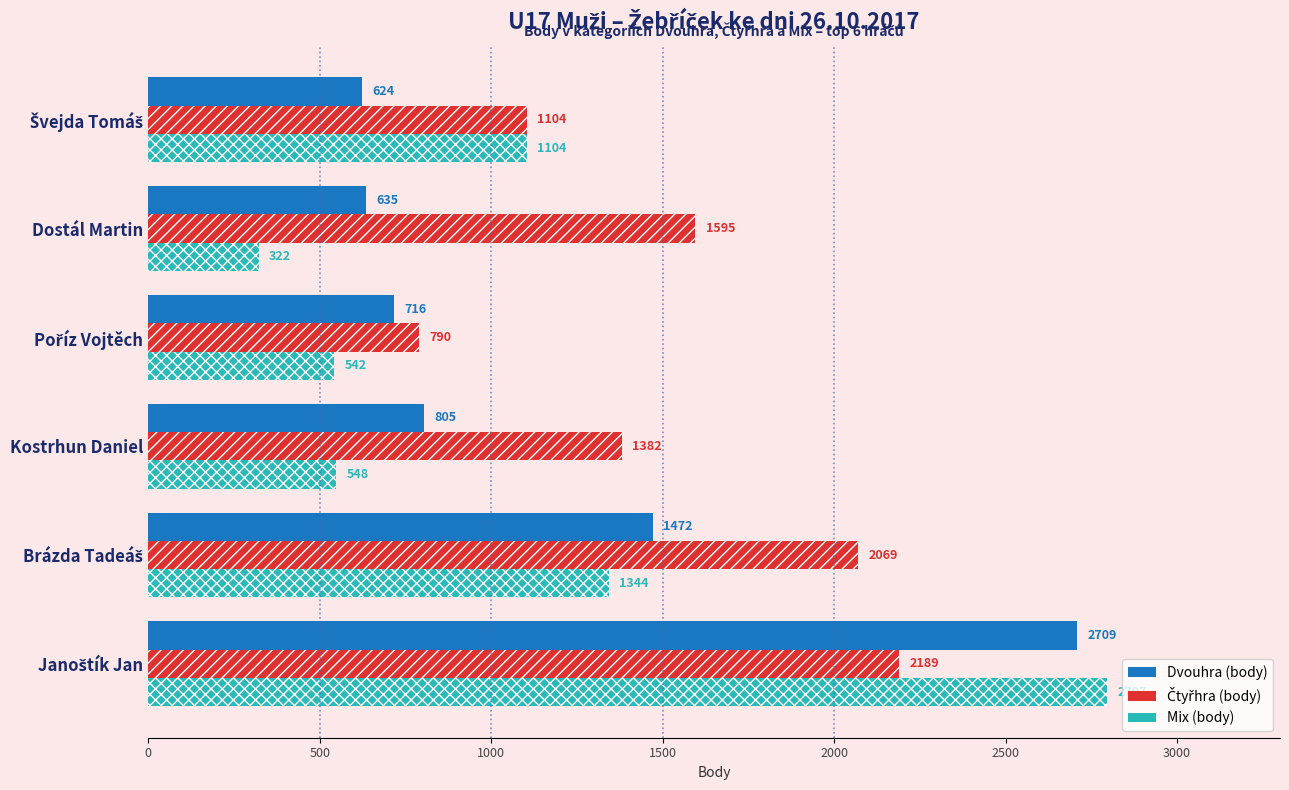

What is the smallest value displayed?

322